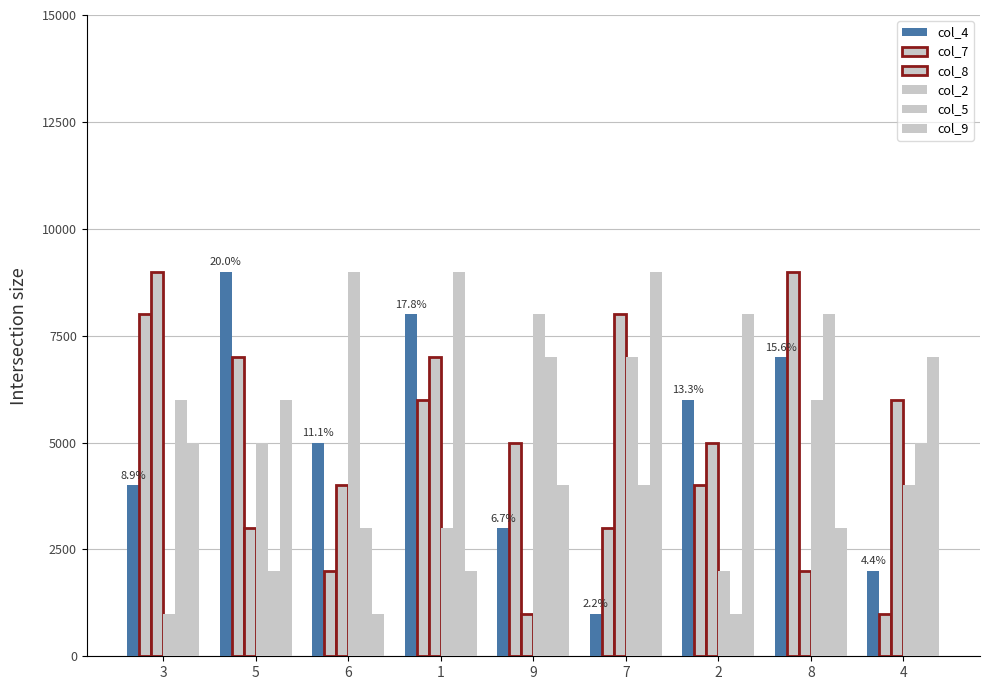

Are the bars horizontal?

No